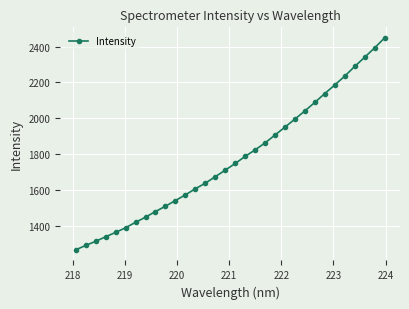

How many values are below 1748?

16